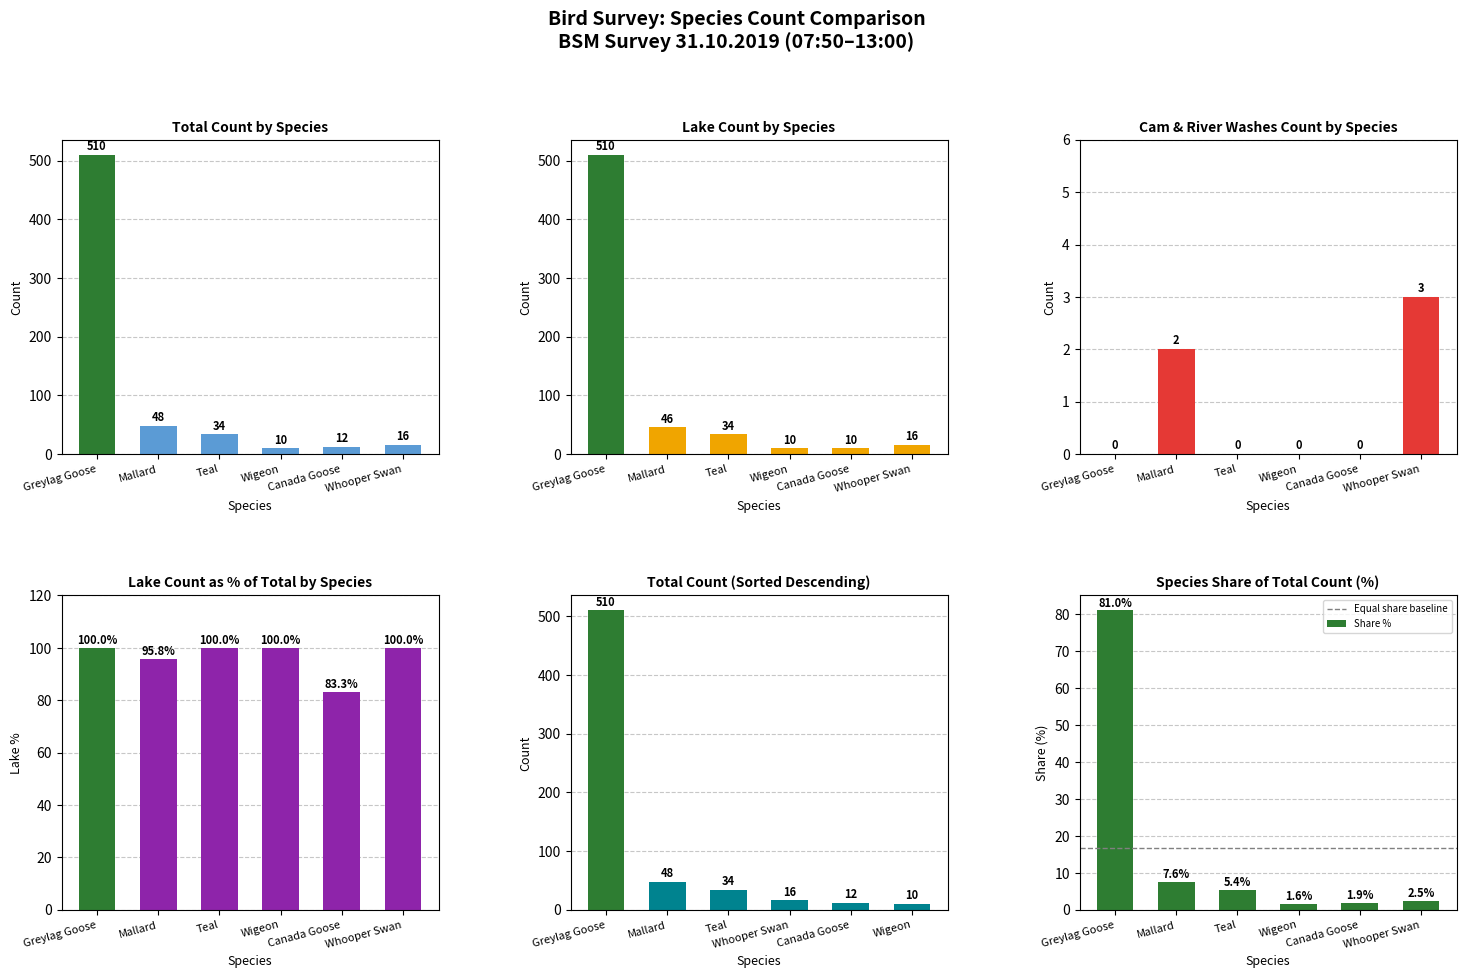

List the labels in order of Lake value, largest first.

Greylag Goose, Mallard, Teal, Whooper Swan, Wigeon, Canada Goose